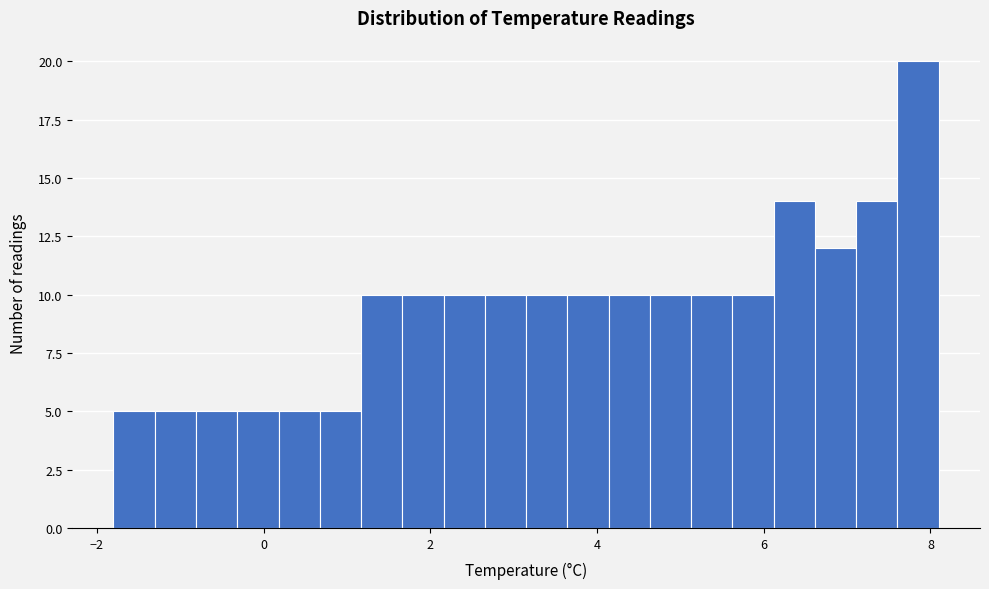

Read against the x-axis, roughly where is the centre of the tallest bar?

7.8